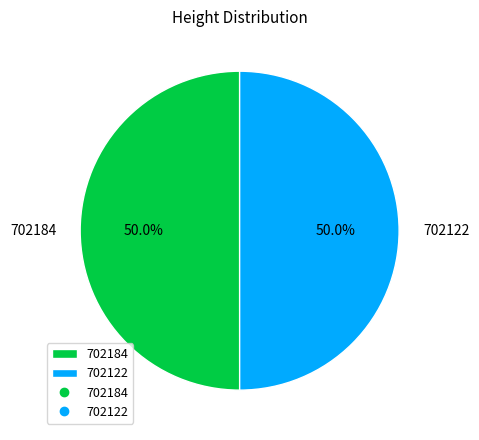

Combined, what portion of the pie is 702184 and 702122?

100.0%